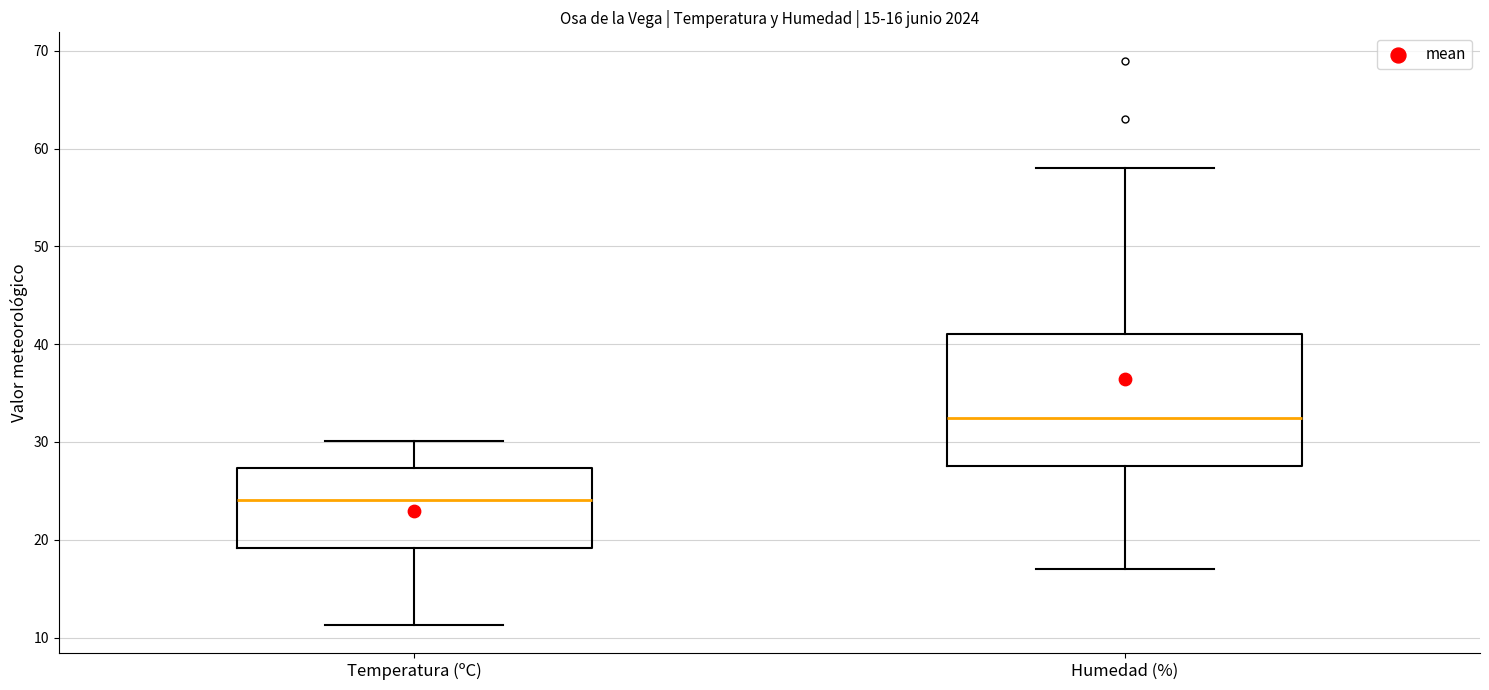

Comparing the boxes themselves (not the whiskers), which one is the tallest?

Humedad (%)